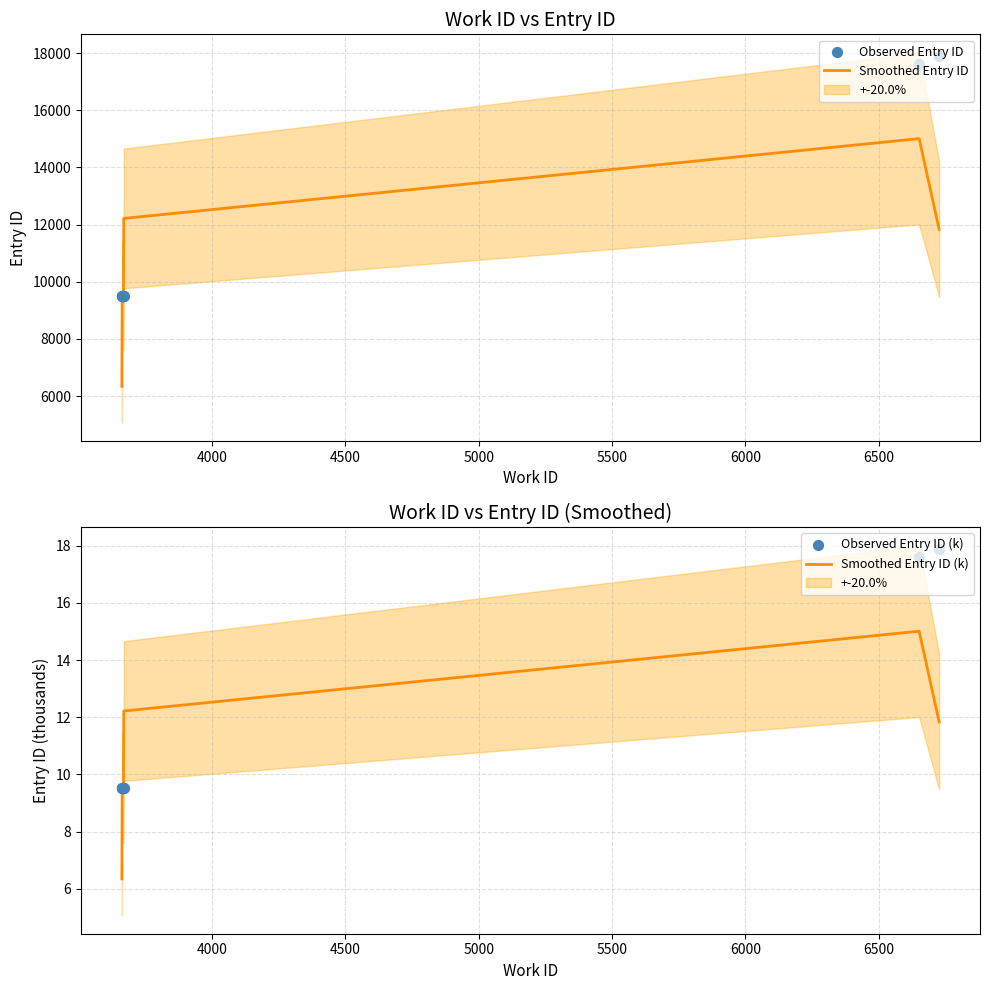

Which series reaches the maximum Y coordinate?

Observed Entry ID